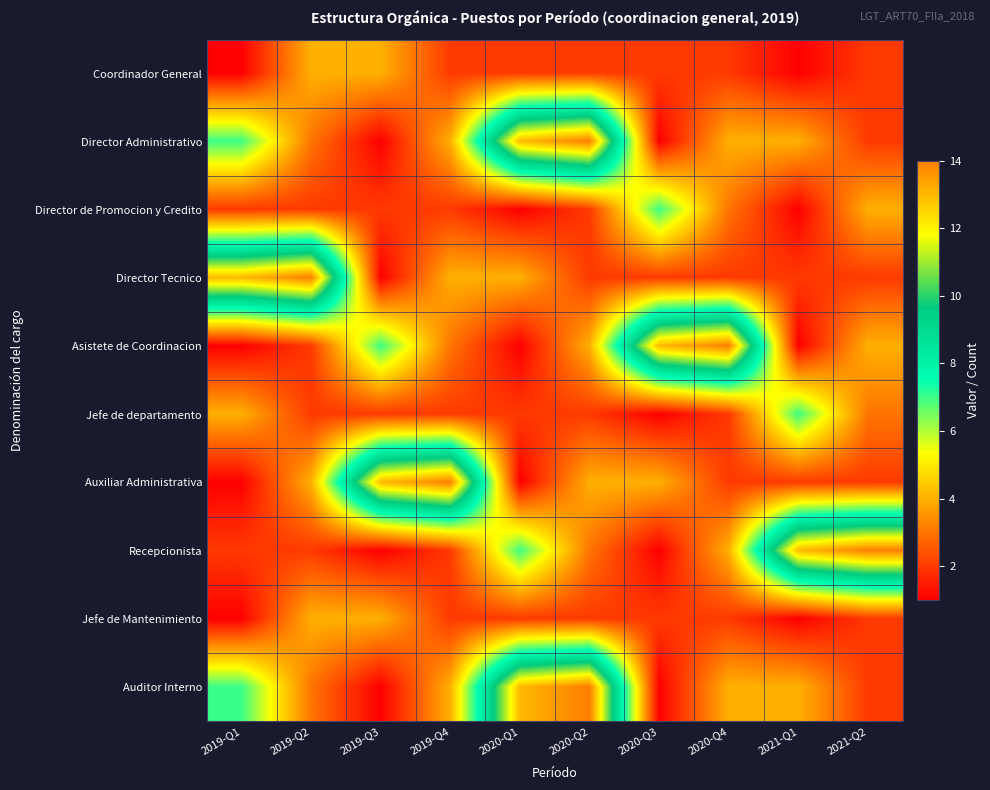

Which label corresponds to the largest value in the chart?

2020-Q2